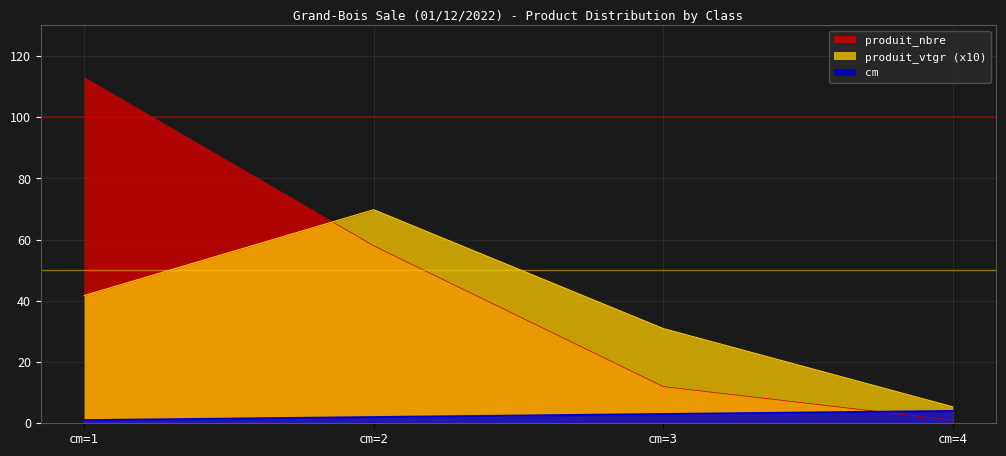

How many distinct data groups are displayed?

3